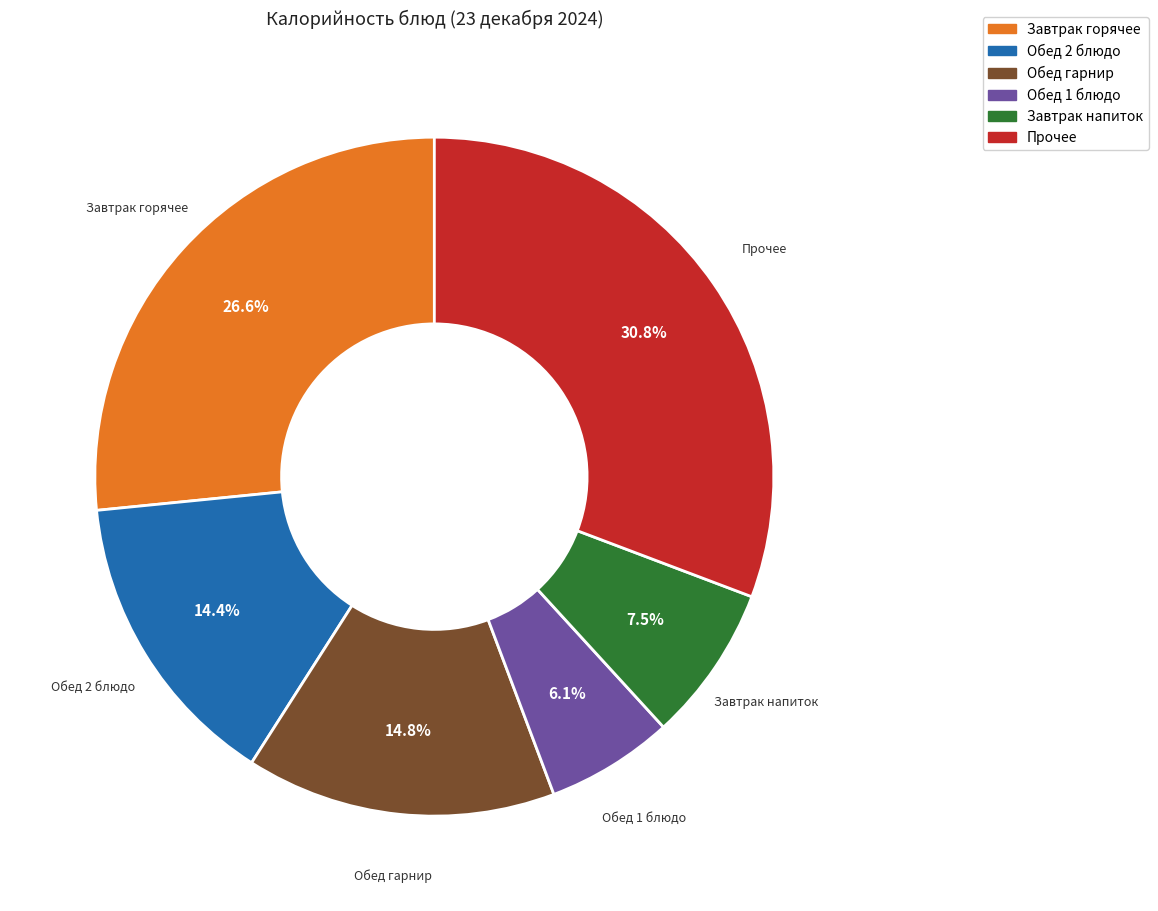

Is there any slice that represents more than half of the pie?

No